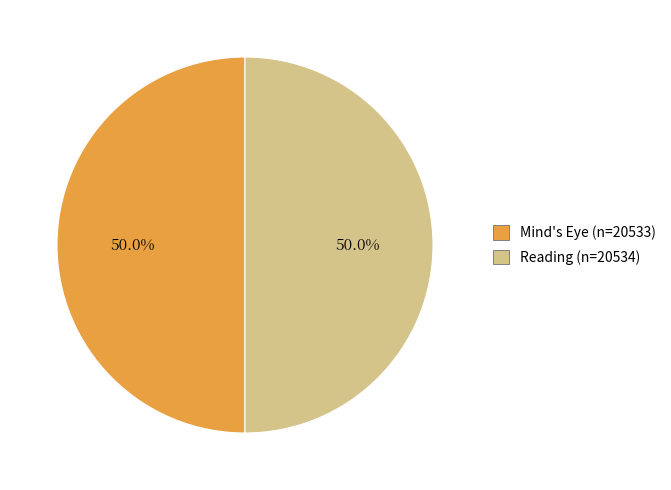

How many segments does this pie chart have?

2